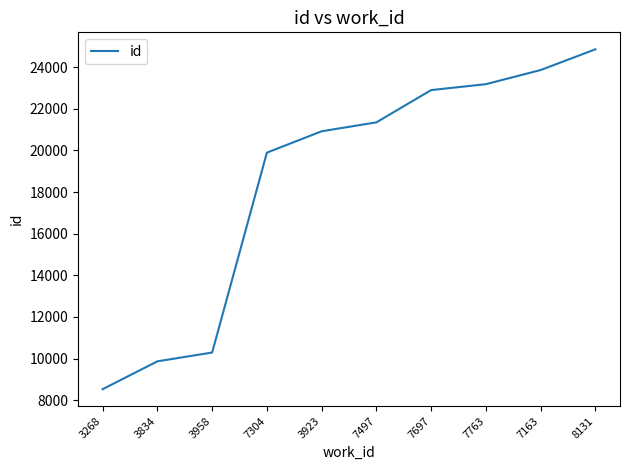

What is the ratio of the value at 7763 to the value at 7497?

1.1